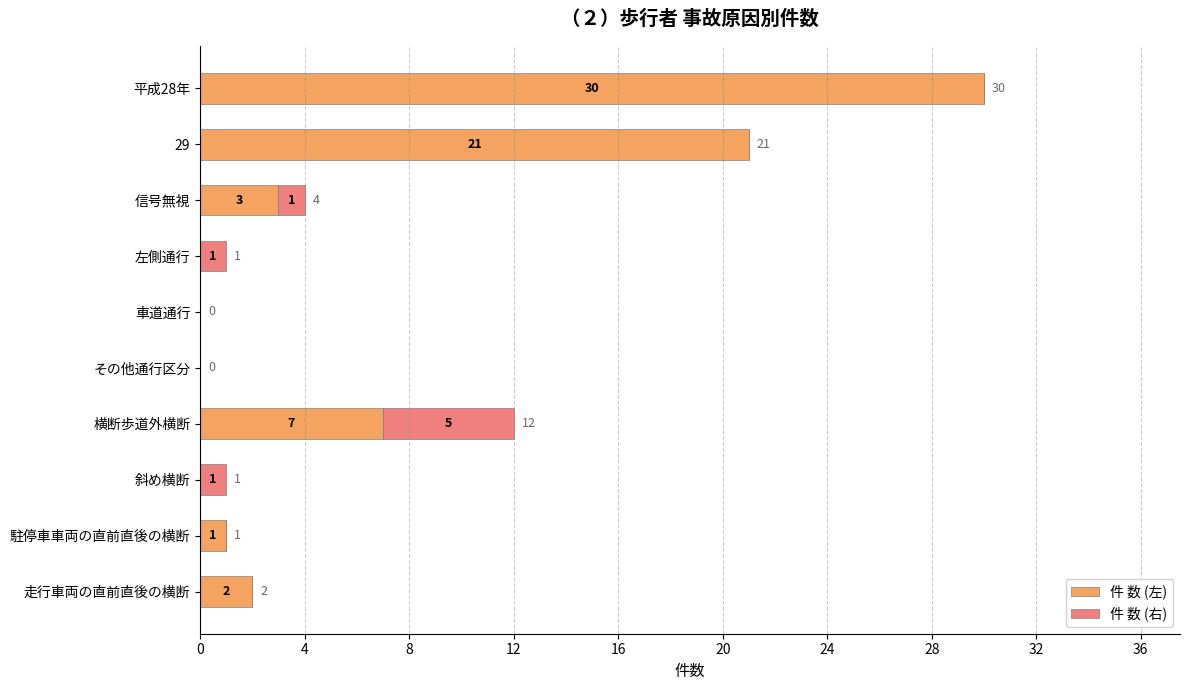

What is the sum of the 件 数 (左) values at 走行車両の直前直後の横断 and 横断歩道外横断?

9